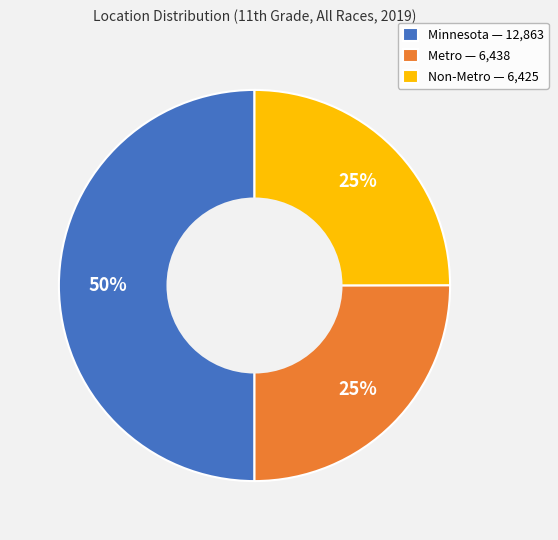

To the nearest percent, what is the difference between the largest and smallest slice percentages?

25%